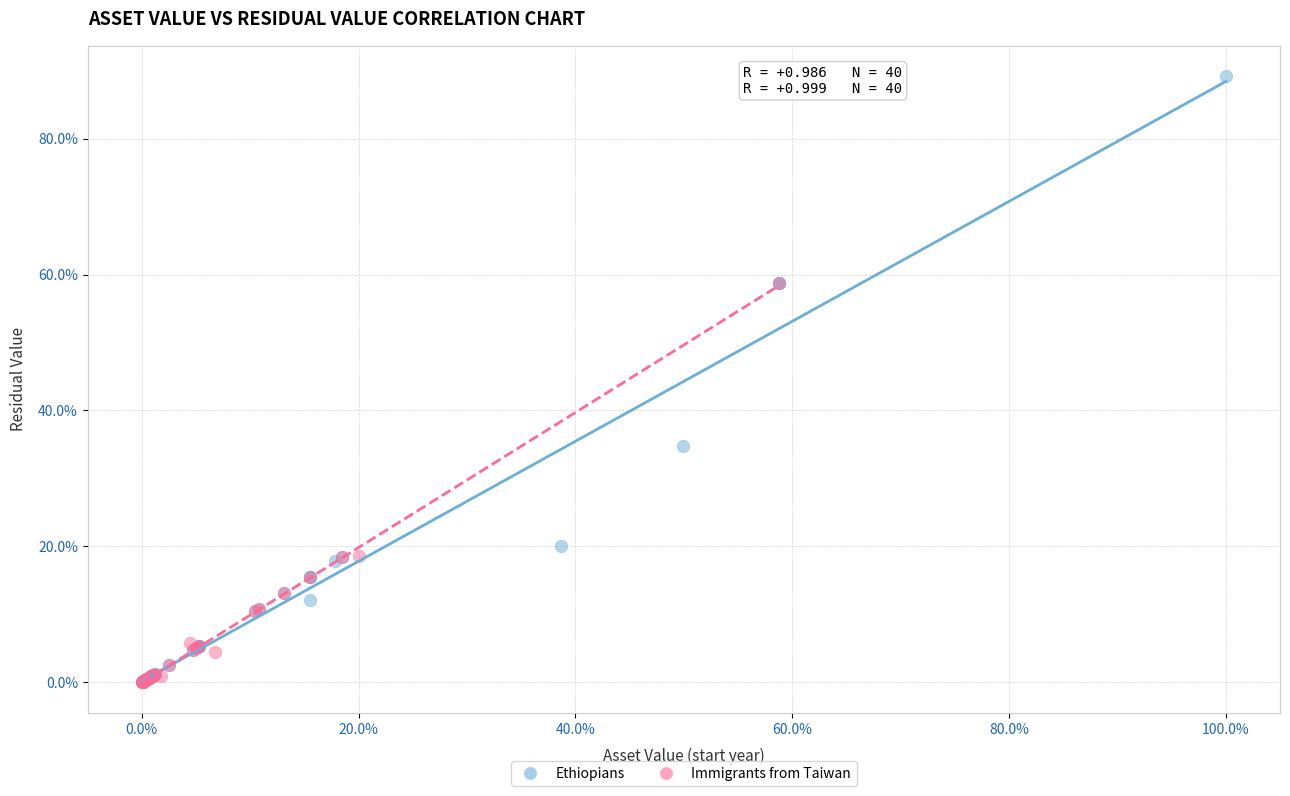

Which series contains the highest Y value?

Ethiopians